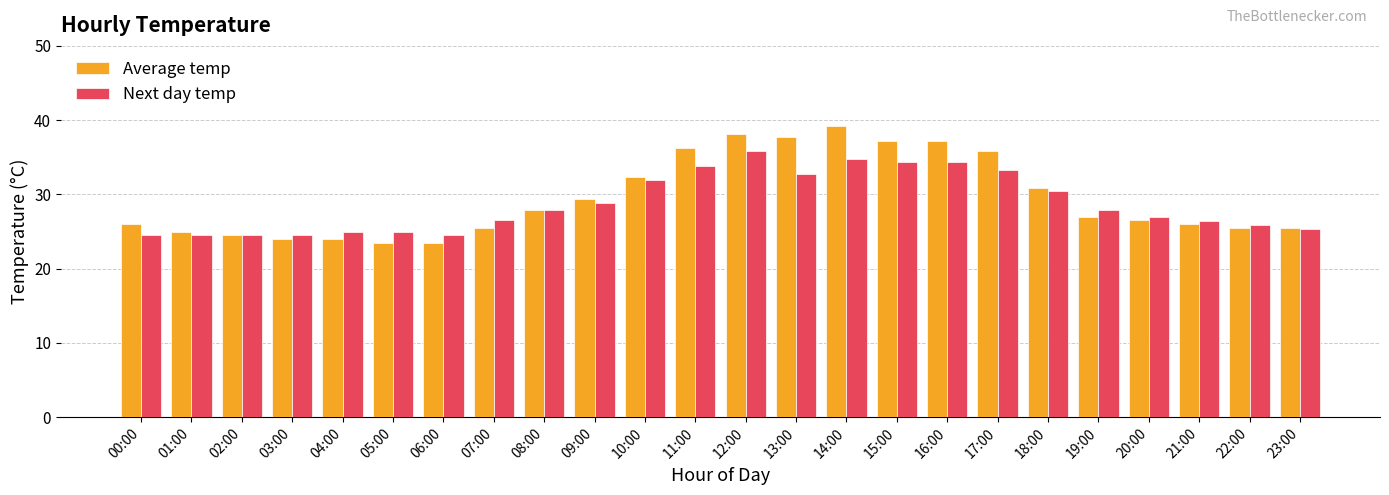

List the series in order of their overall mean, lowest first.

Next day temp, Average temp